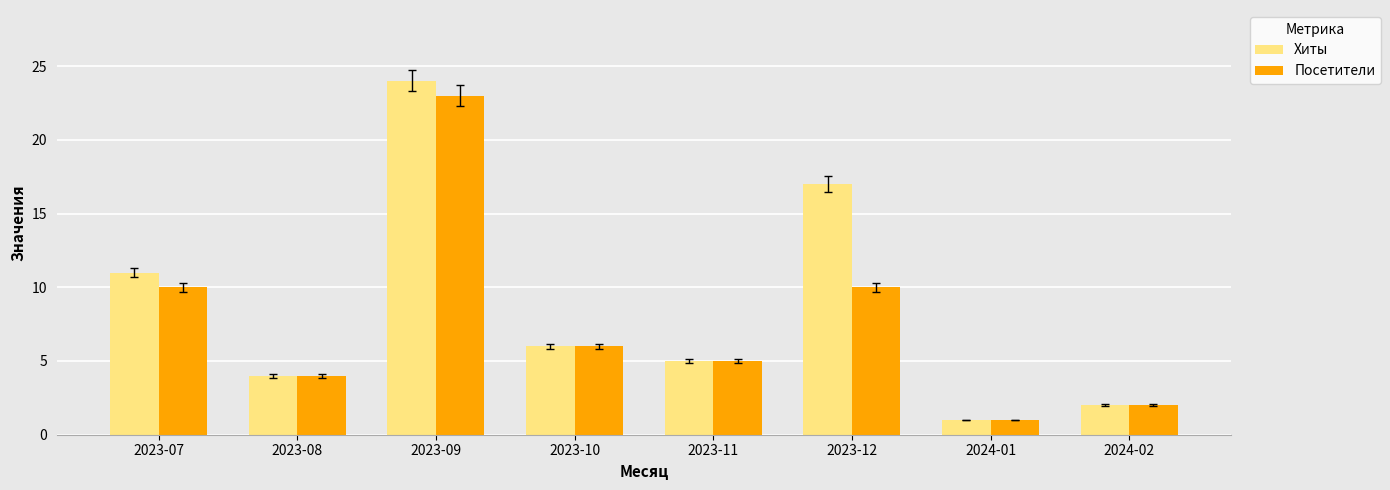

How many categories are shown in the chart?

8